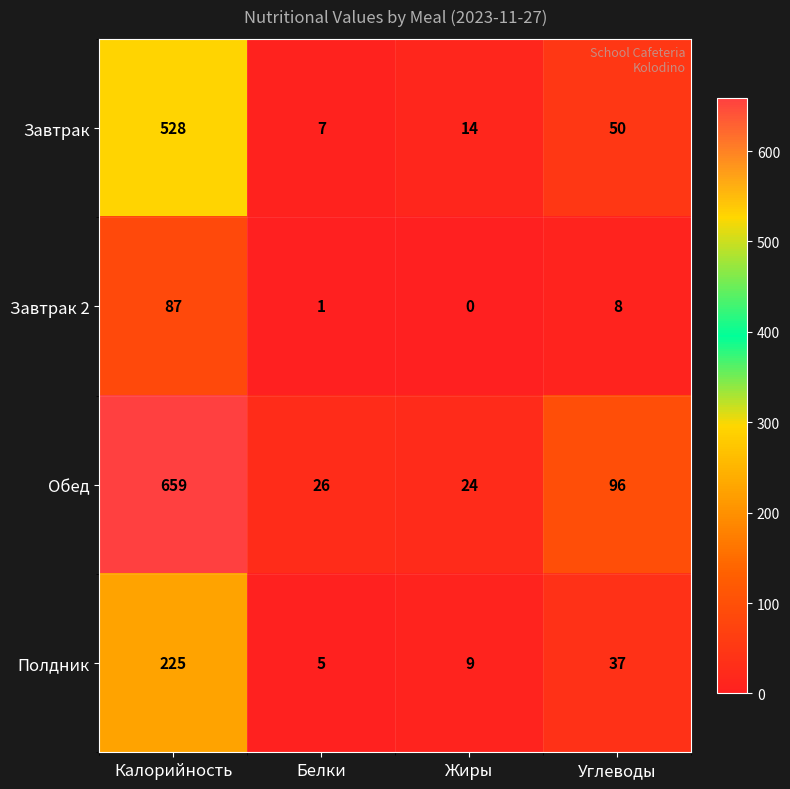

What is the sum of the Завтрак 2 values at Жиры and Углеводы?

8